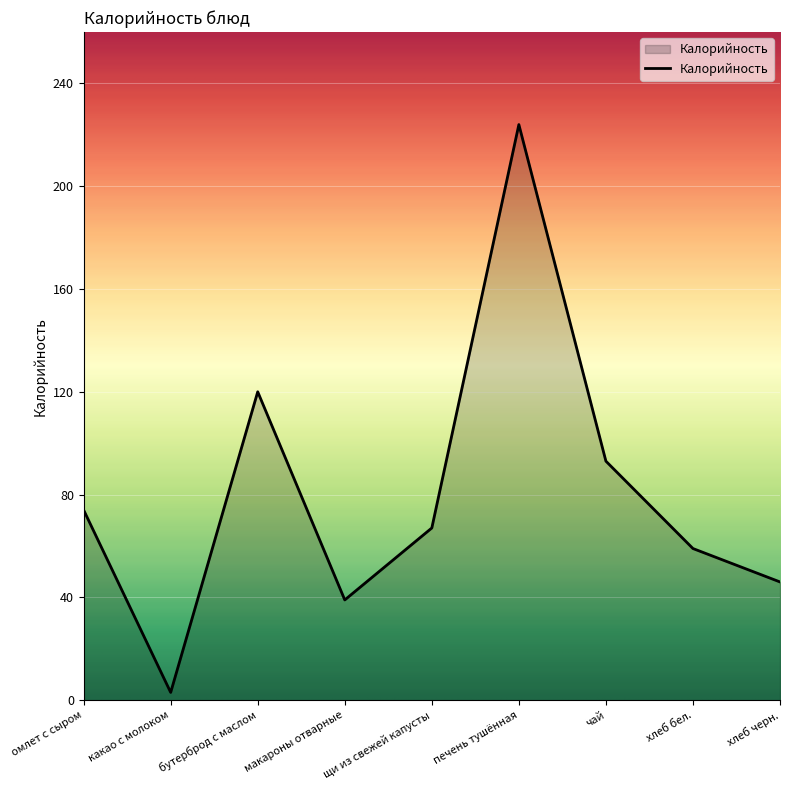

Read the value at щи из свежей капусты, to the nearest 50.

50